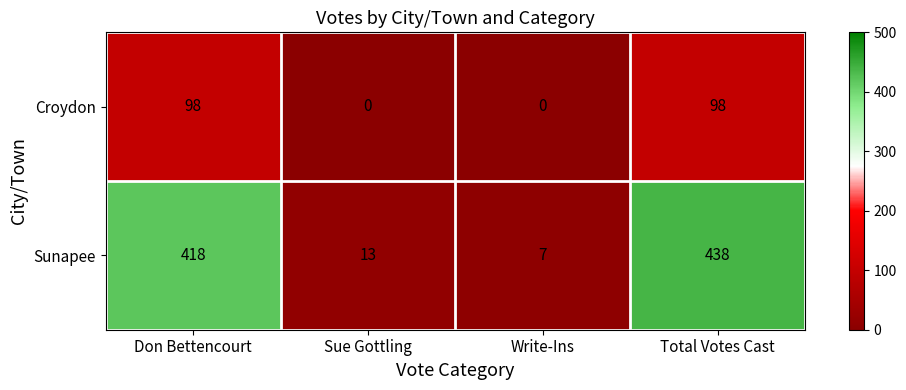

What is the total value across all series at Don Bettencourt?

516